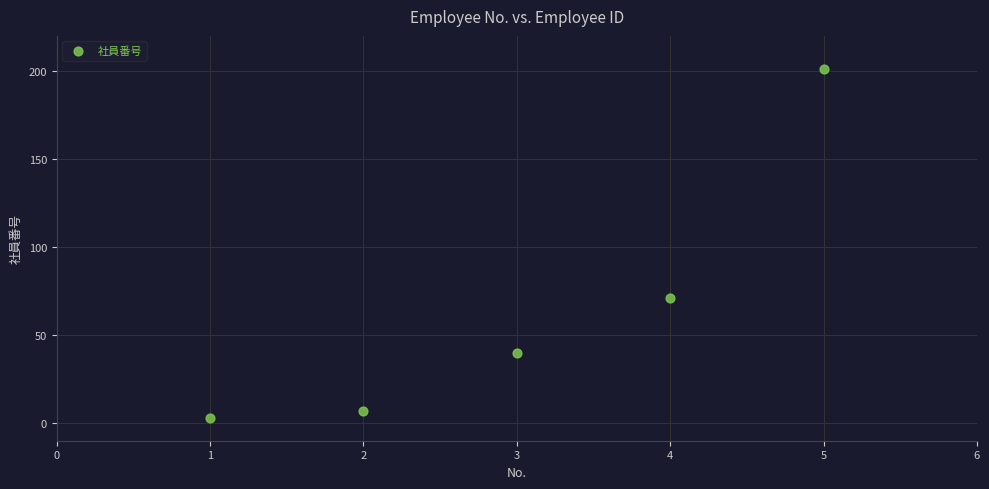

What is the average X value?

3